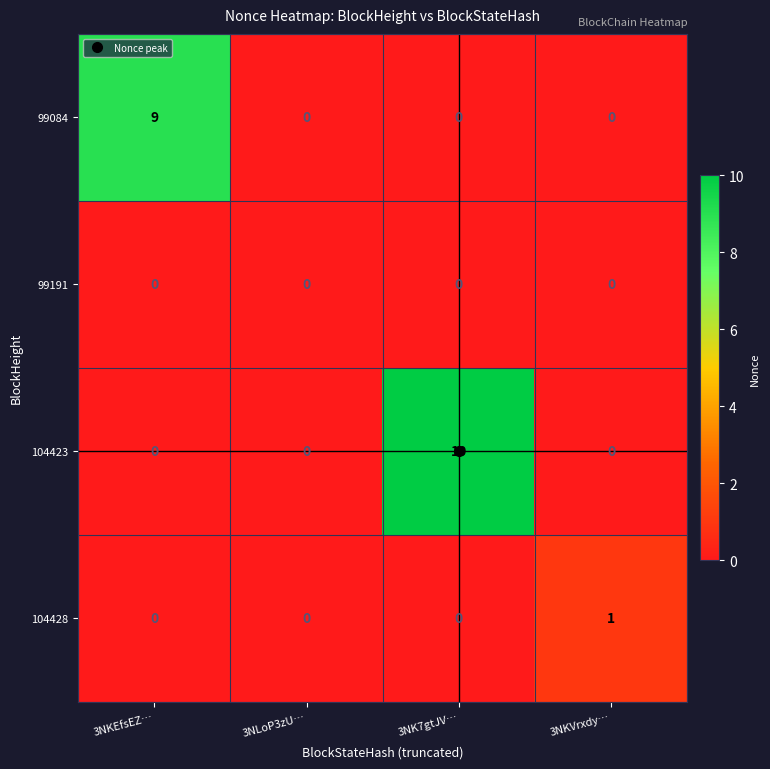

Rank the series by their maximum value, from lowest to highest.

99191, 104428, 99084, 104423